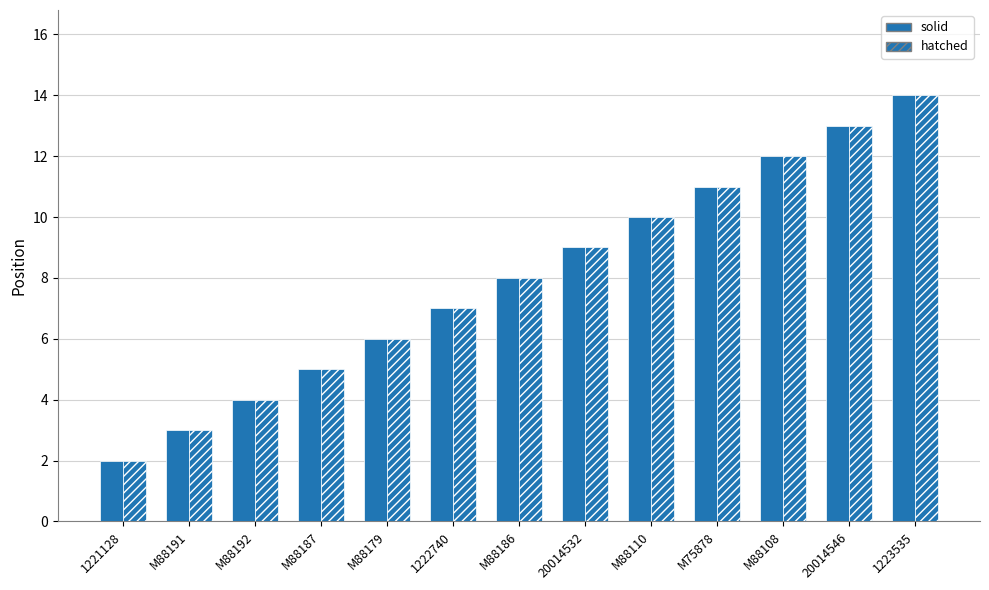

How many series are shown in this chart?

2